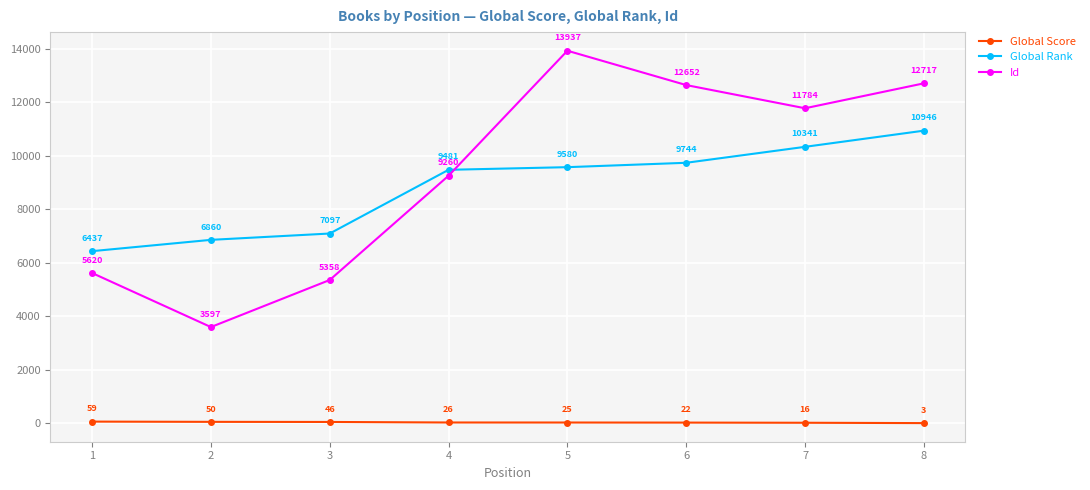

How many lines are shown in the chart?

3